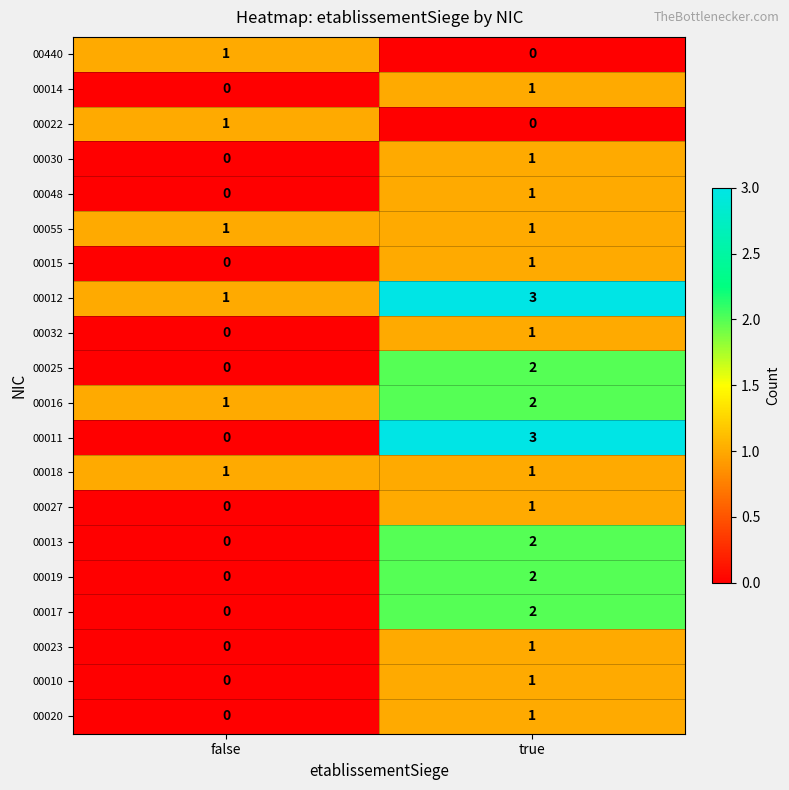

At which category is the sum across all series the highest?

true